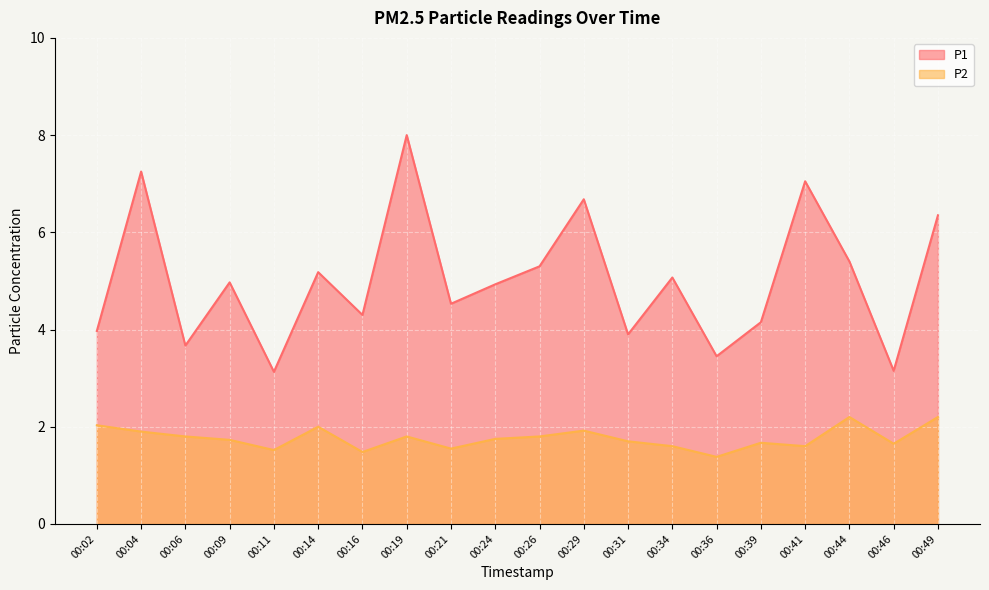

True or false: P1 and P2 intersect in this chart.

False